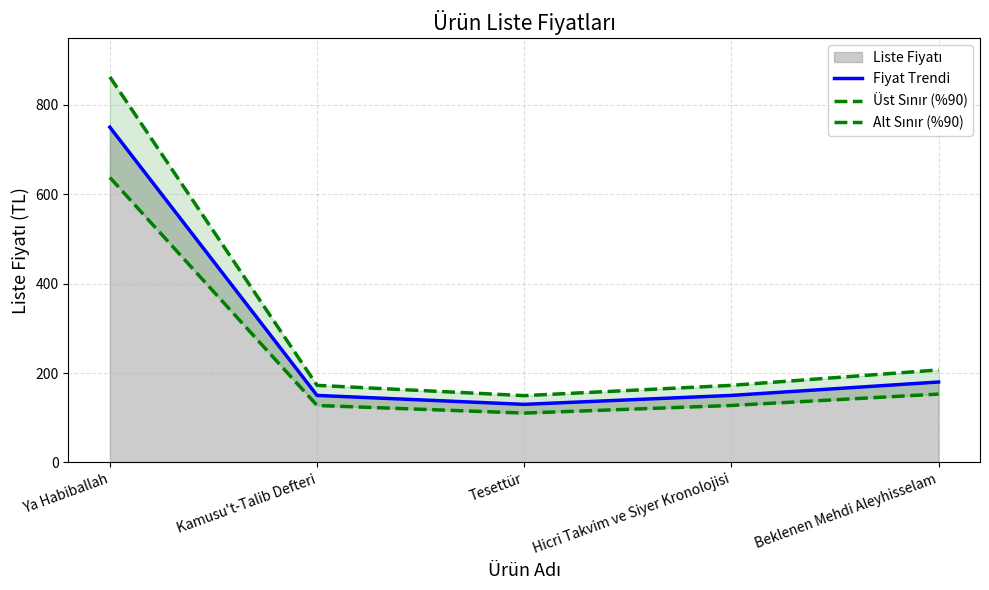

The Üst Sınır (%90) series shows 172.5 at Hicri Takvim ve Siyer Kronolojisi. True or false?

True